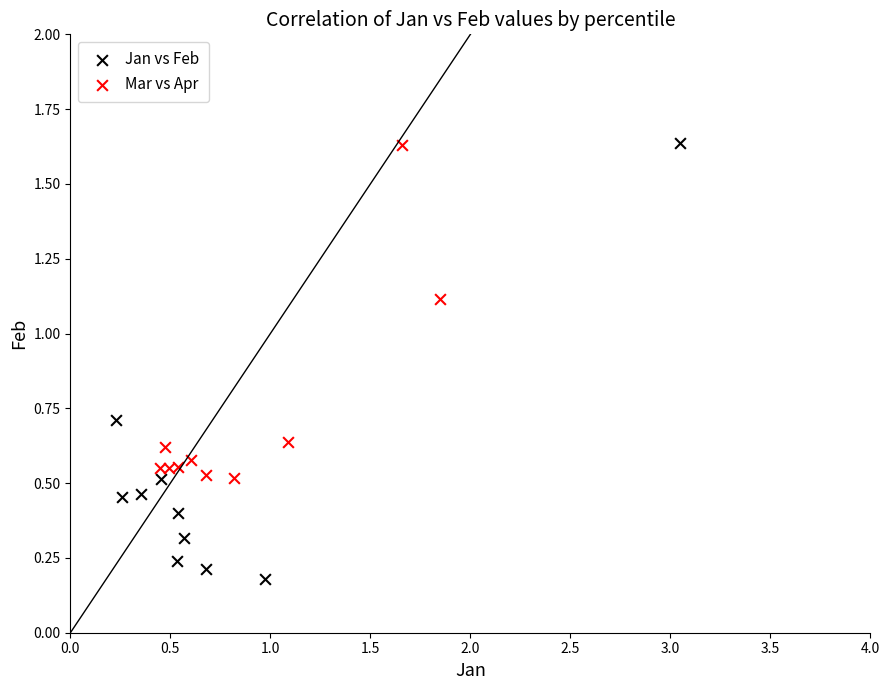

Which series has the widest spread of Y values?

Jan vs Feb